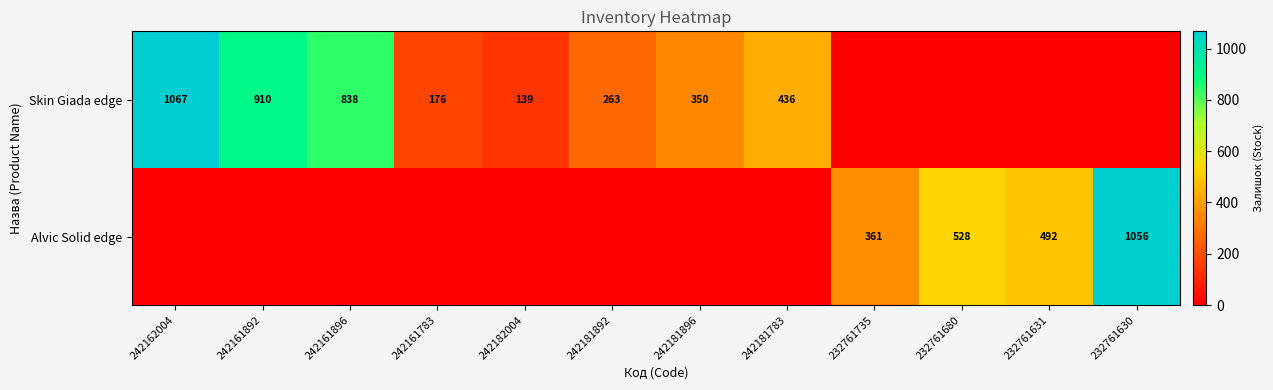

Is the value of Alvic Solid edge at 232761631 greater than the value of Skin Giada edge at 242161896?

No